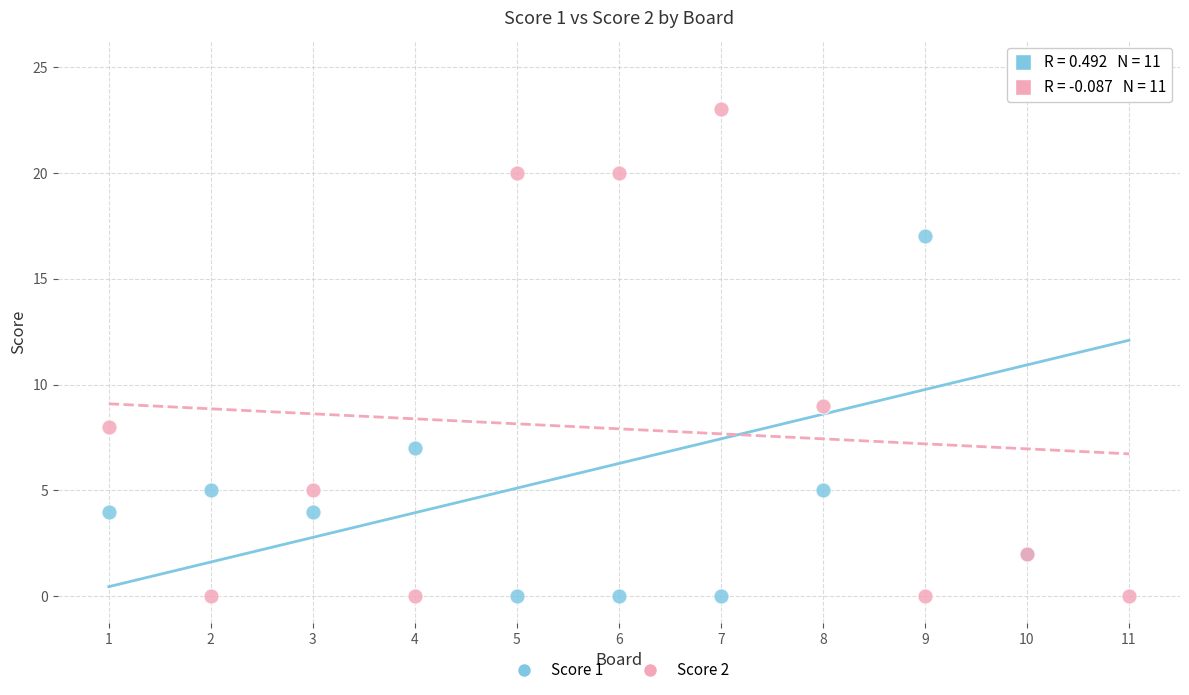

Across all series, what Y value is closest to 12?

9